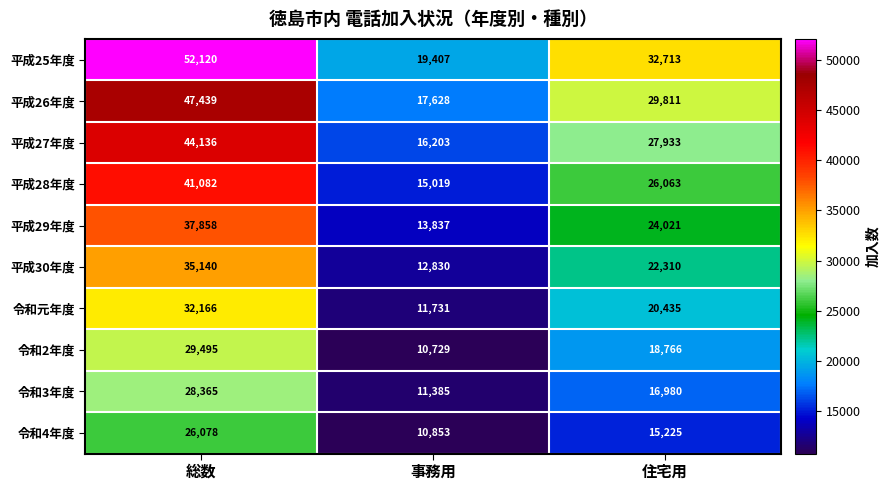

At 住宅用, list the series in order from largest to smallest.

平成25年度, 平成26年度, 平成27年度, 平成28年度, 平成29年度, 平成30年度, 令和元年度, 令和2年度, 令和3年度, 令和4年度